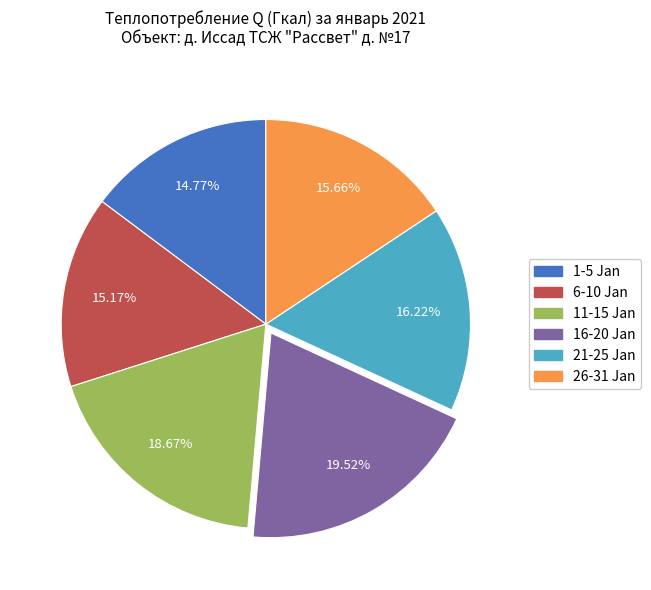

Does any single category account for the majority?

No